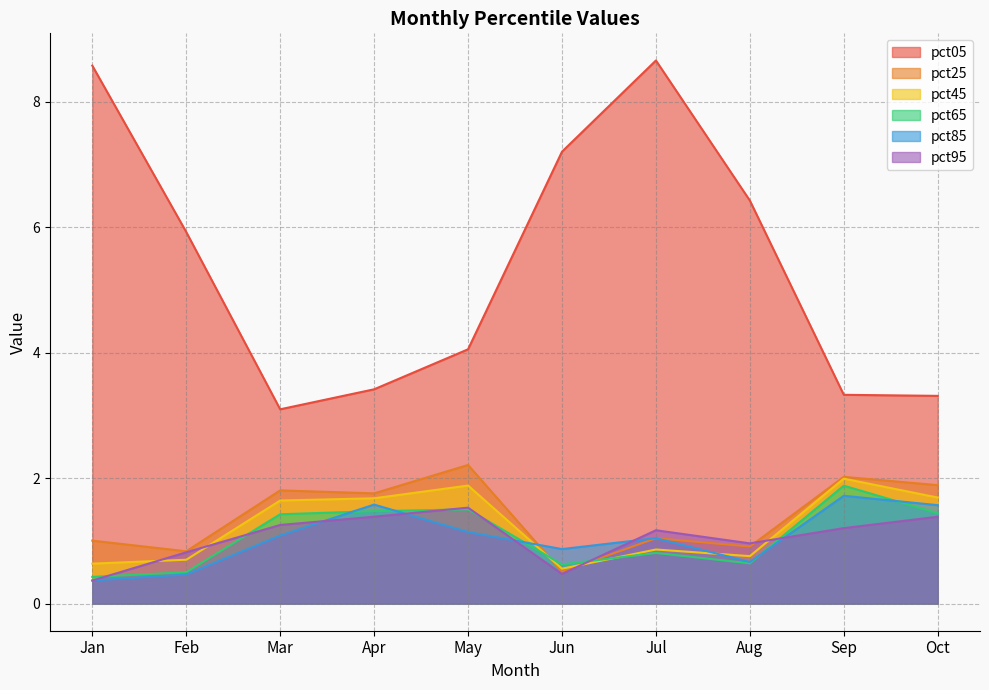

Which has a higher value, Mar or Aug?

Aug